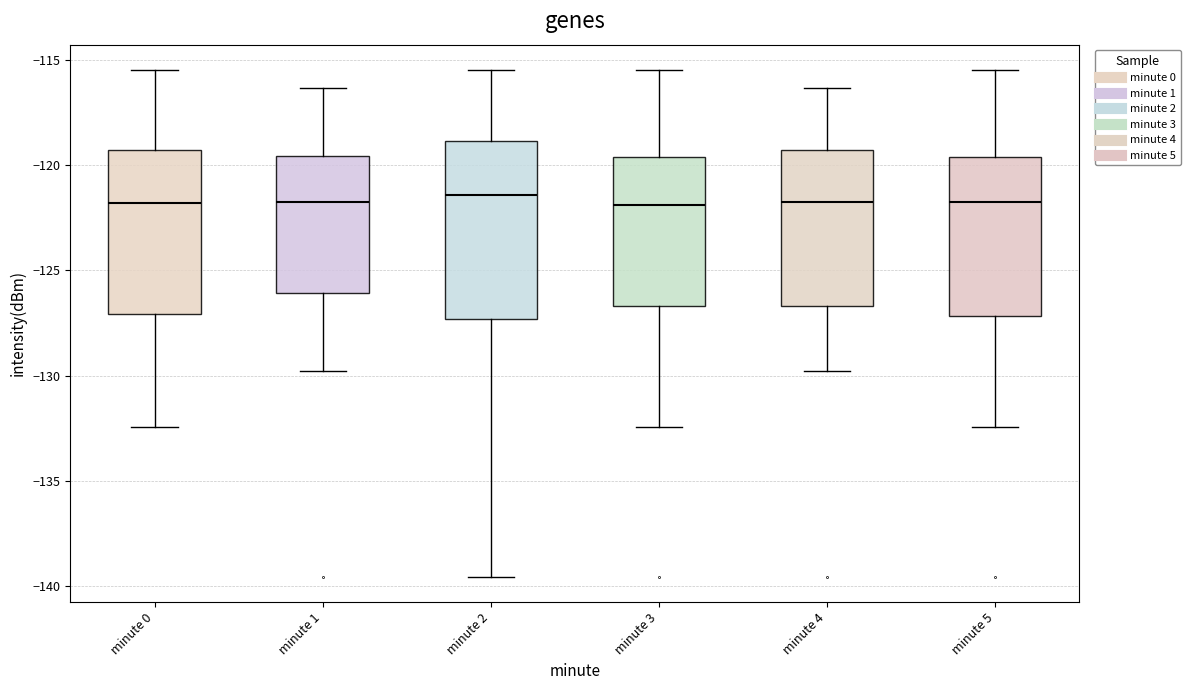

Where does the lower whisker of the box for minute 4 end on the y-axis? The values are not printed on the chart, so give them approximately, as read against the axis.

-130.0